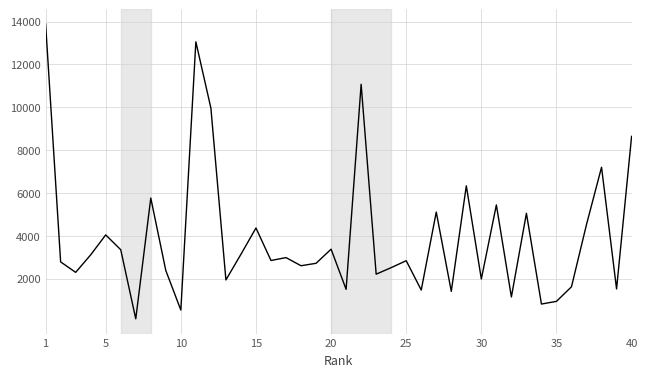

Does the chart have visible grid lines?

Yes